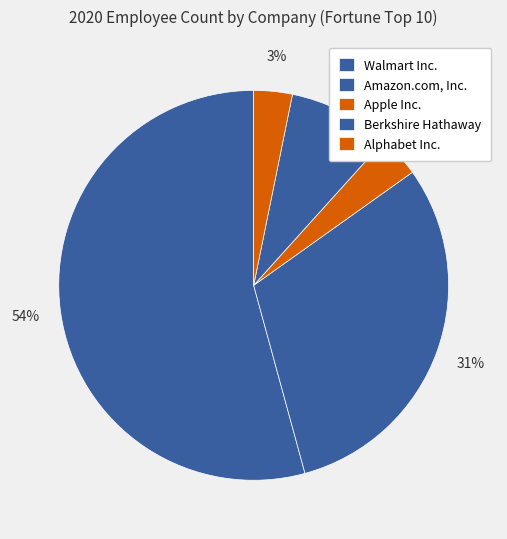

Which category has the smallest portion of the pie?

Alphabet Inc.